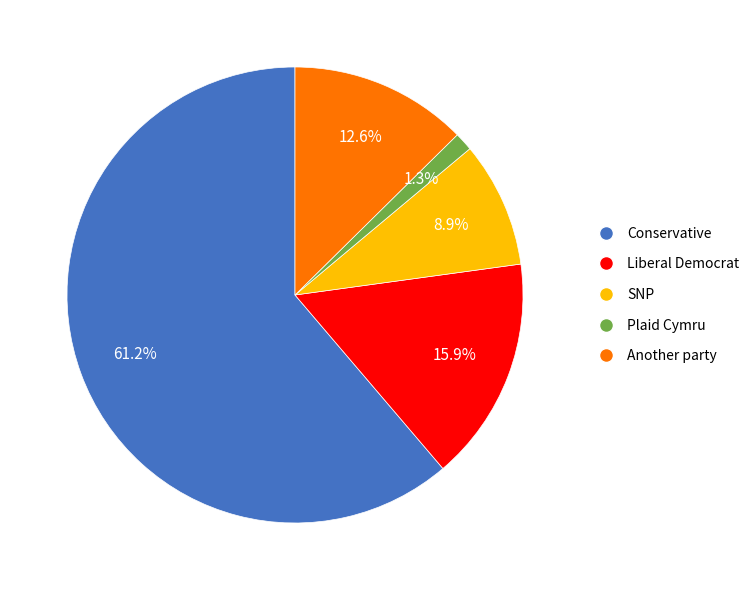

What is the largest slice in the pie chart?

Conservative